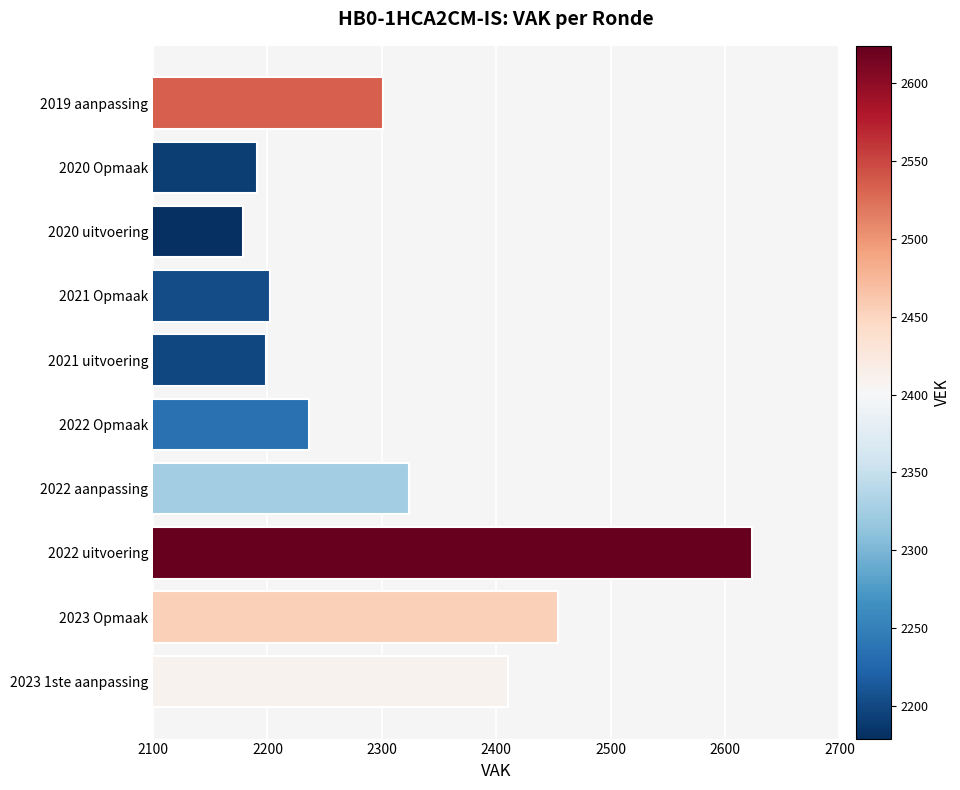

How many values are below 2301?

5